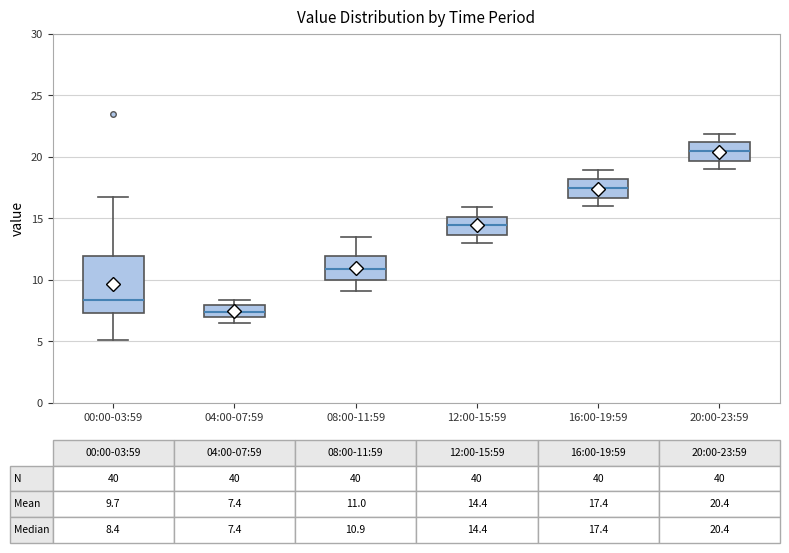

Which box is the tallest, from its lower edge to its upper edge?

00:00-03:59